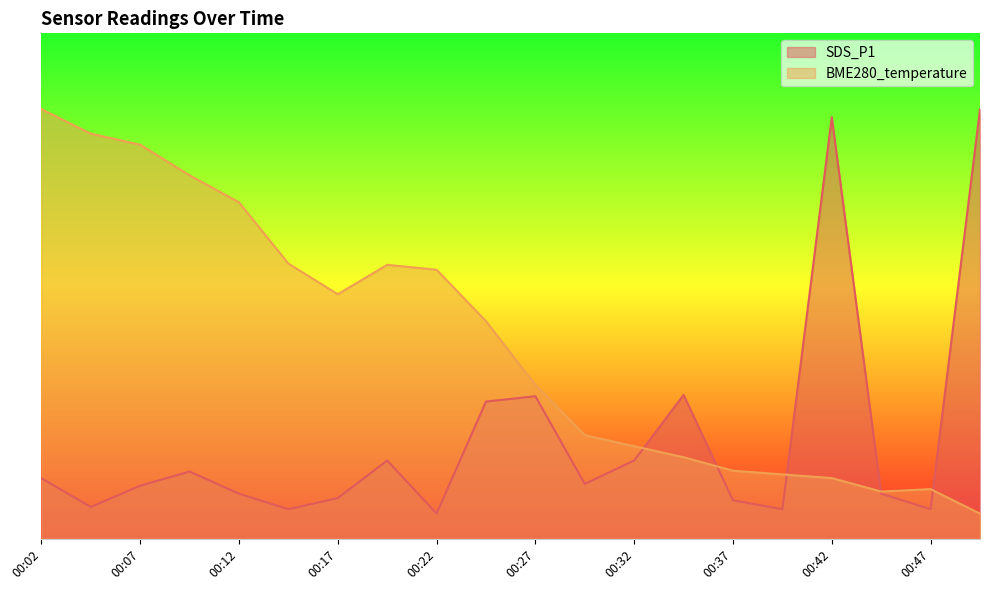

At how many categories does at least one series exceed 0?

20